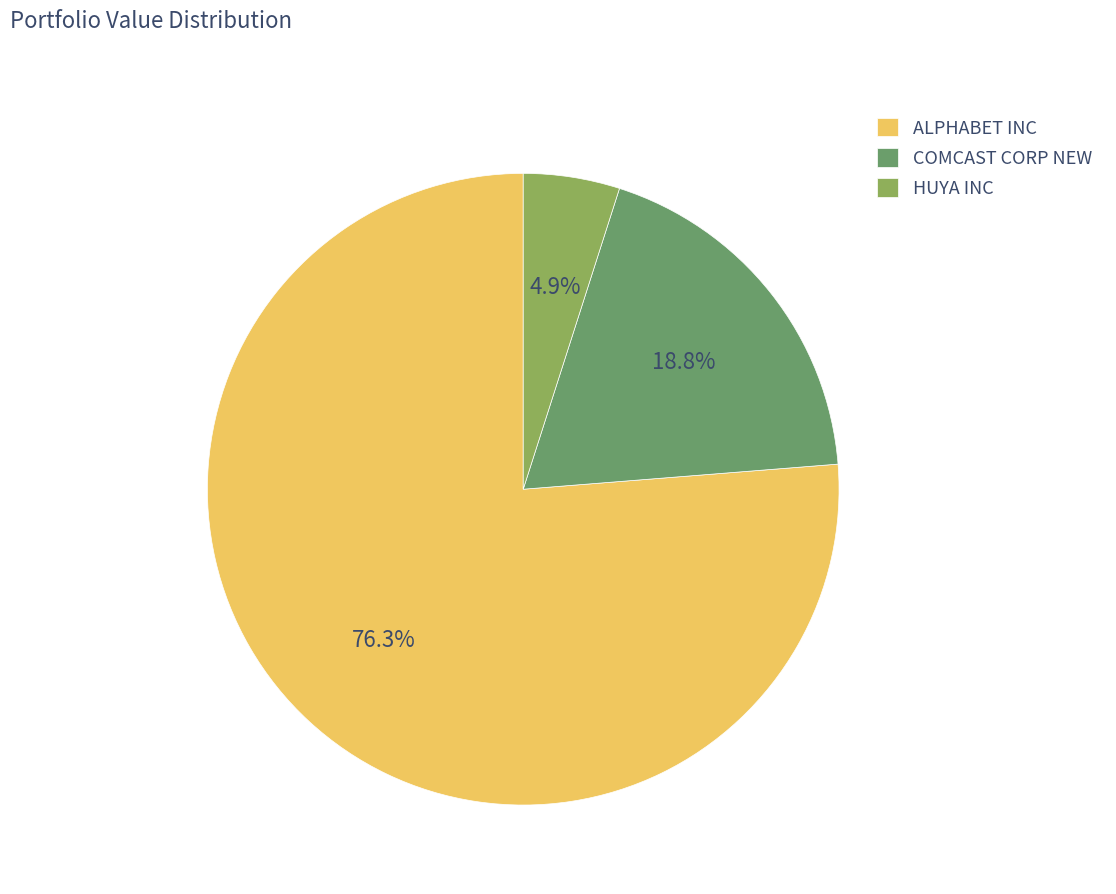

How many segments does this pie chart have?

3